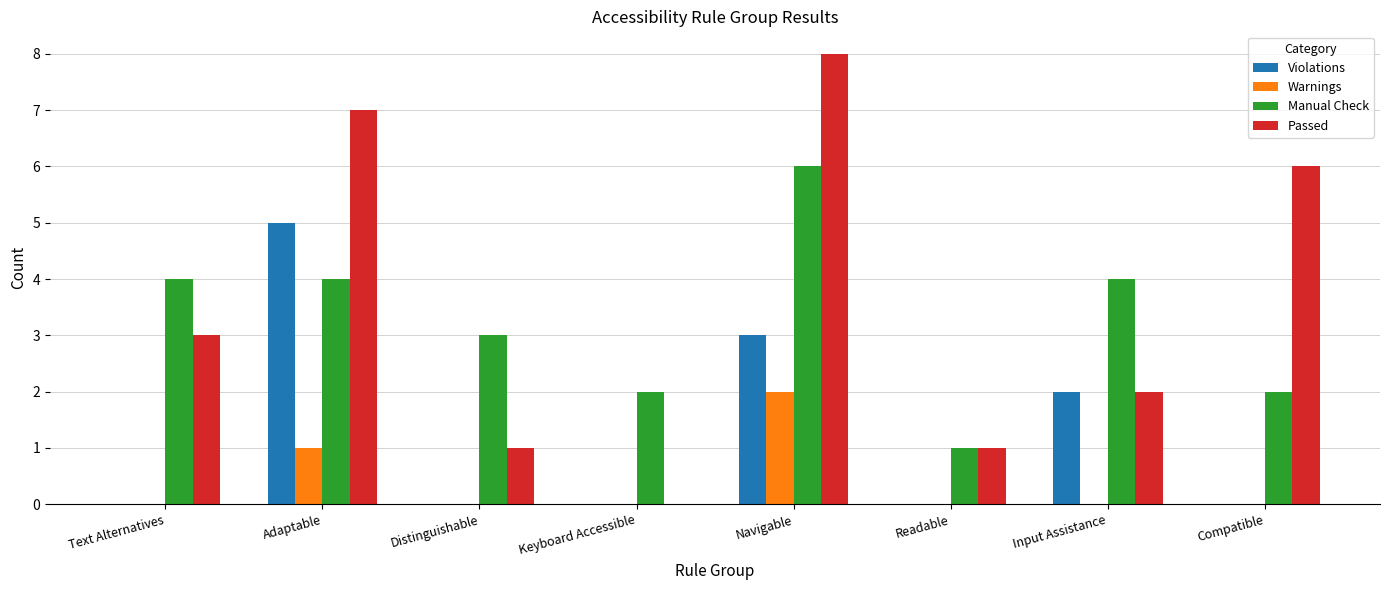

Which category has the highest value across all series?

Navigable